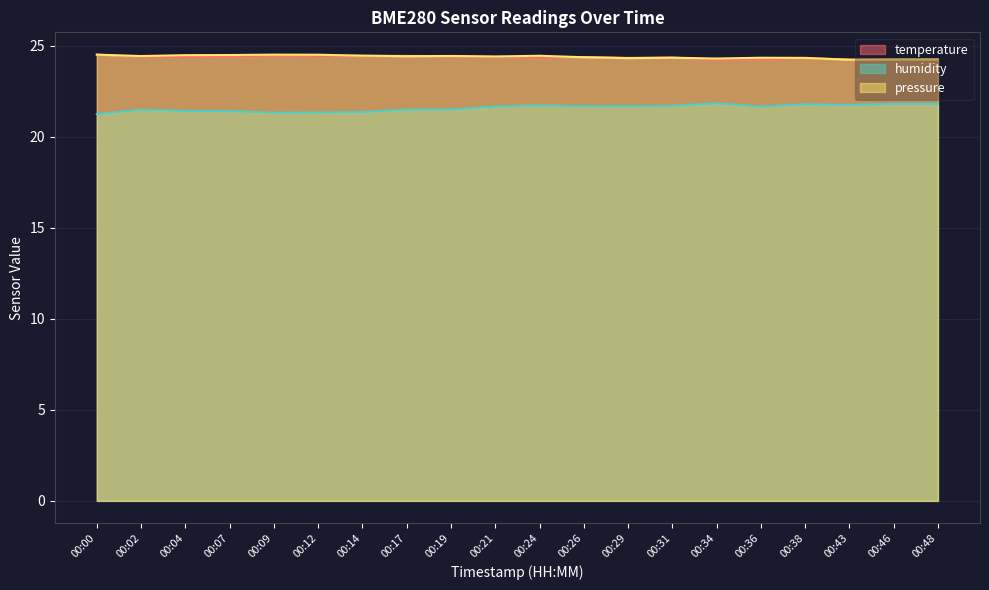

What is the value of the humidity point at the 4th from the left?

21.4